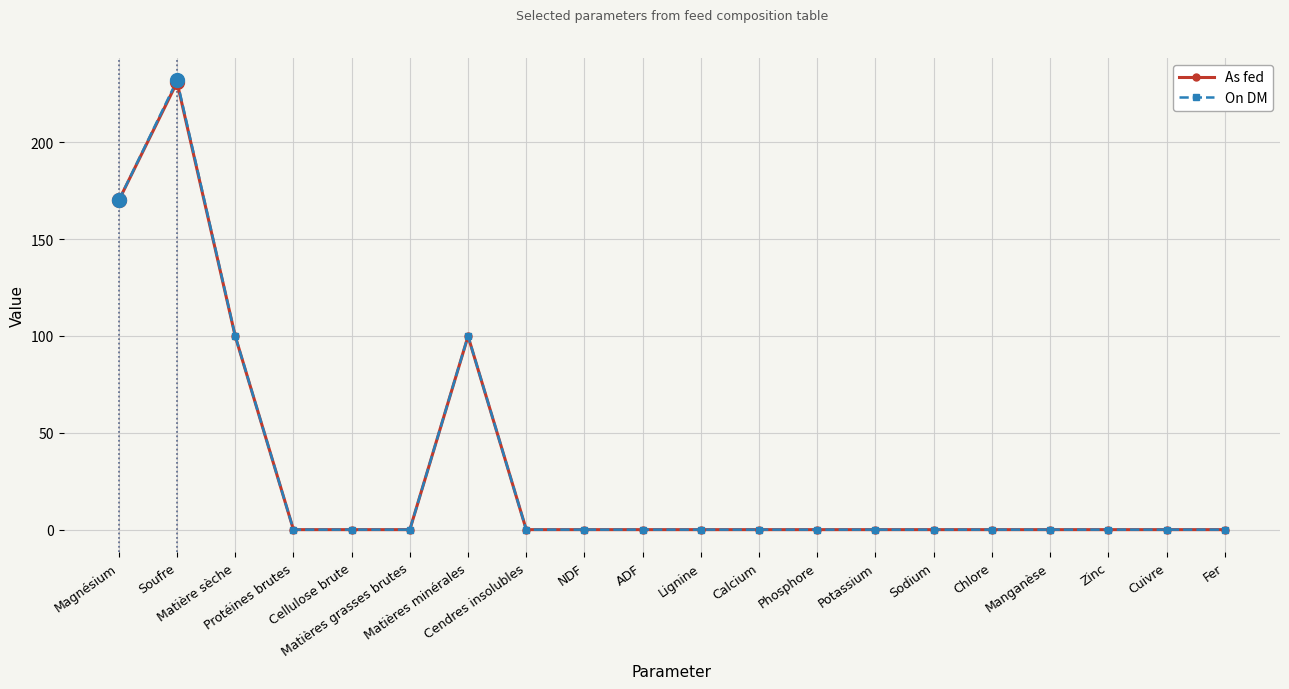

What are all the series names shown in the legend?

As fed, On DM